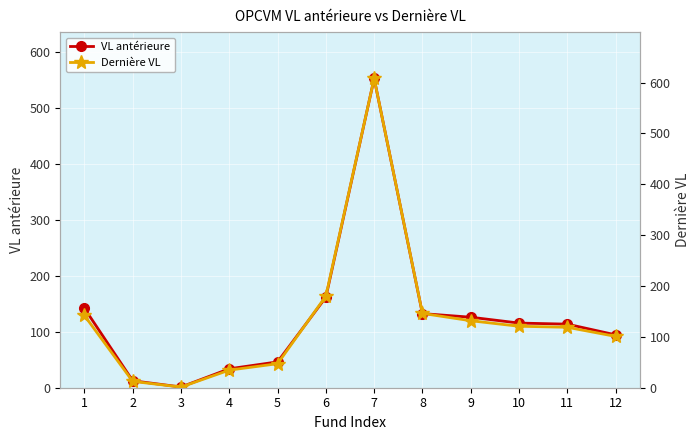

What are all the series names shown in the legend?

VL antérieure, Dernière VL